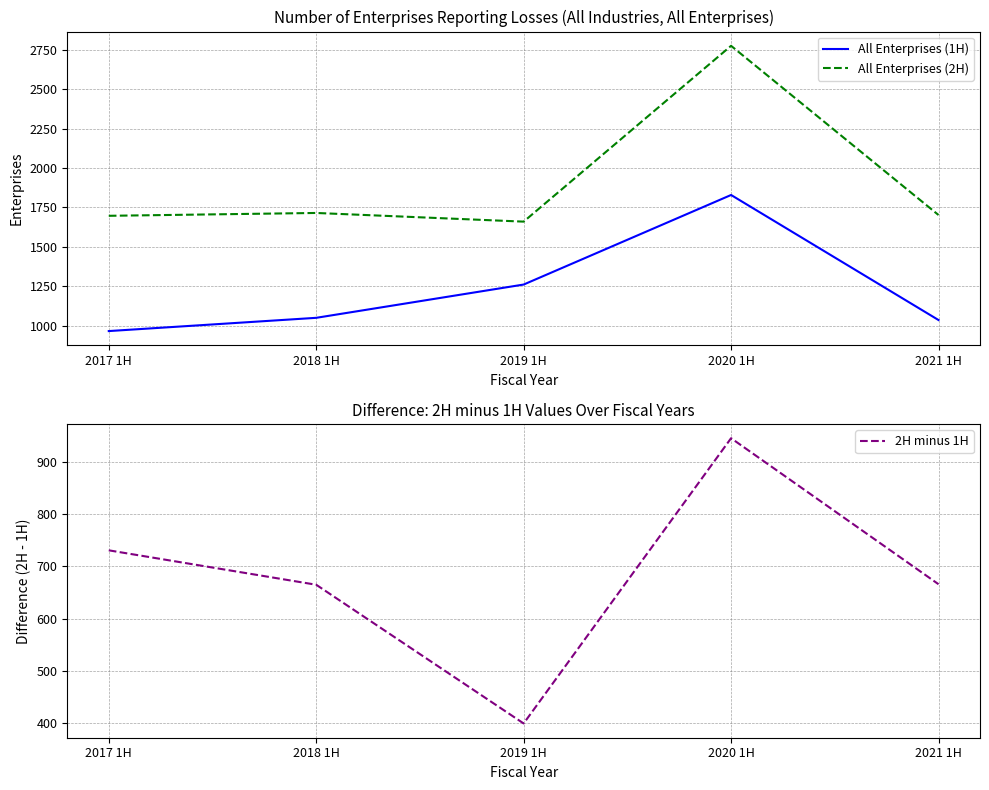

What is the lowest value of the 2H minus 1H series?

399